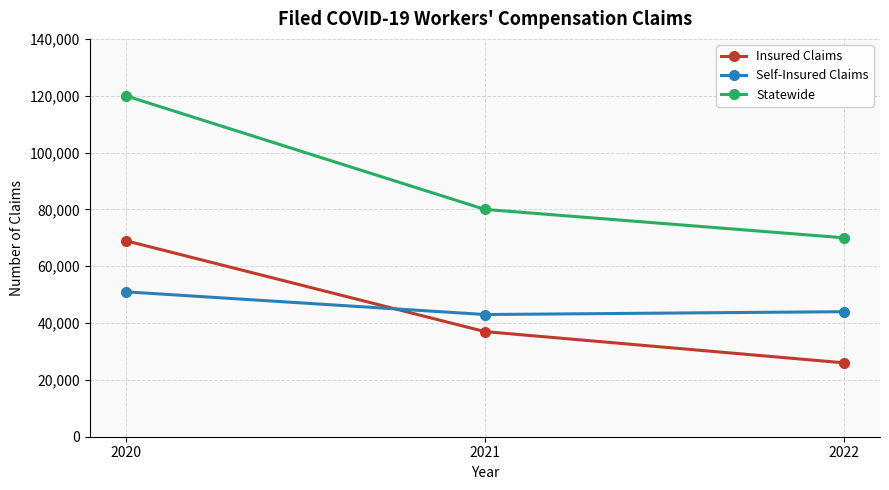

List the series in order of their peak value, highest first.

Statewide, Insured Claims, Self-Insured Claims